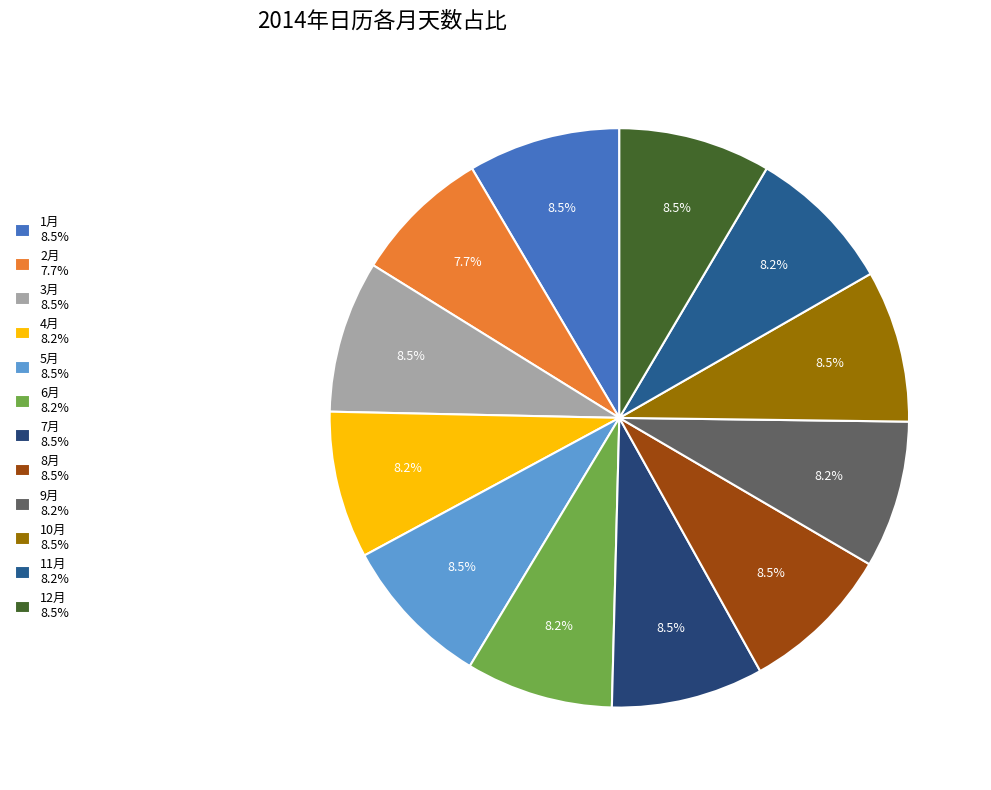

What percentage is the 6月 slice, to the nearest percent?

8%